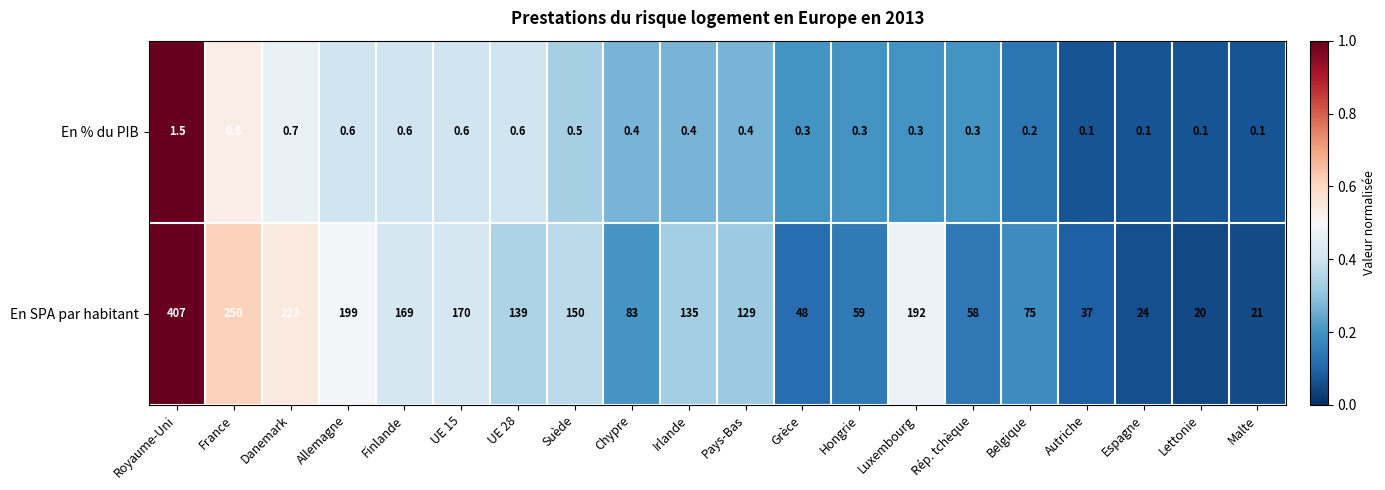

Which series has the widest spread of values?

En SPA par habitant